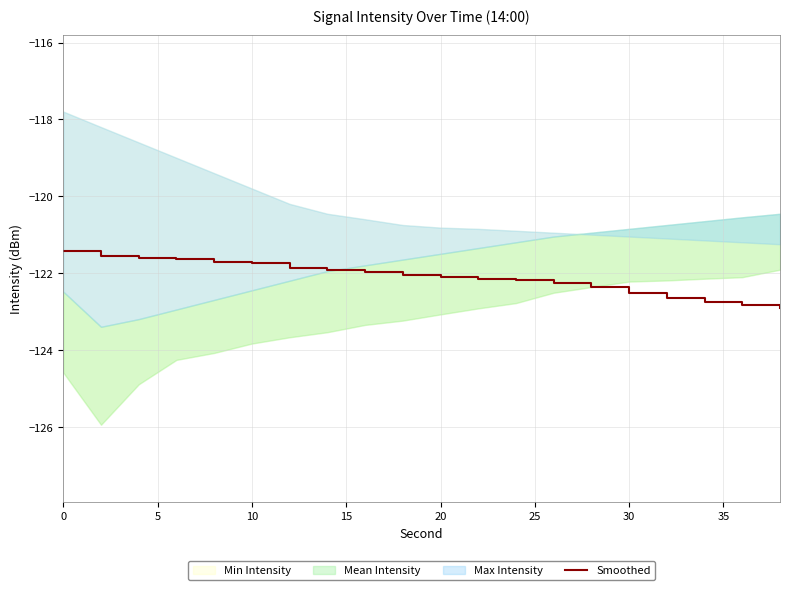

What is the highest value of the Smoothed series?

-121.4